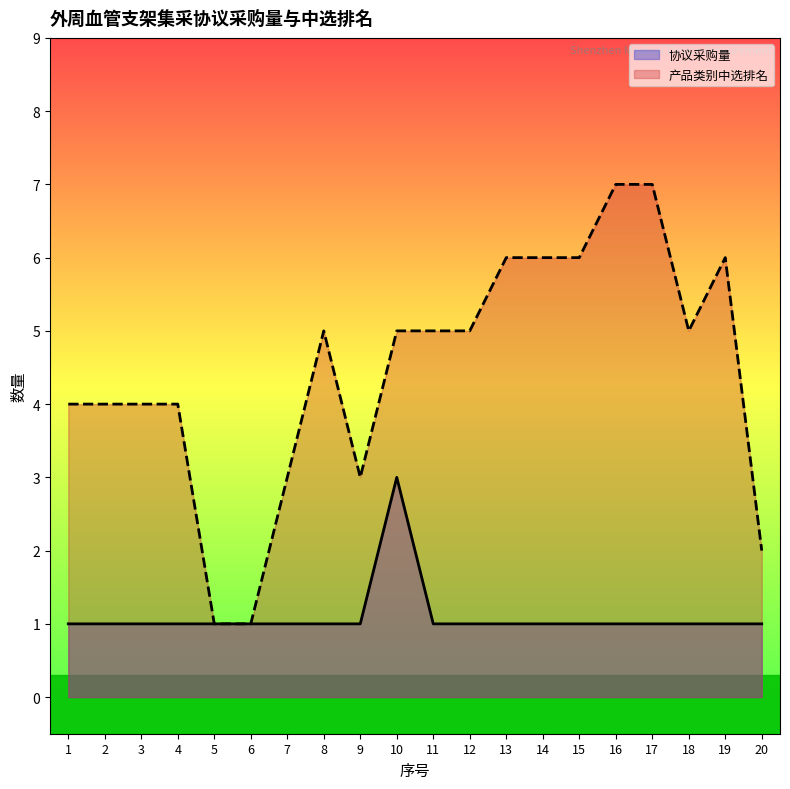

Is the value of 产品类别中选排名 at 19 greater than the value of 协议采购量 at 17?

Yes